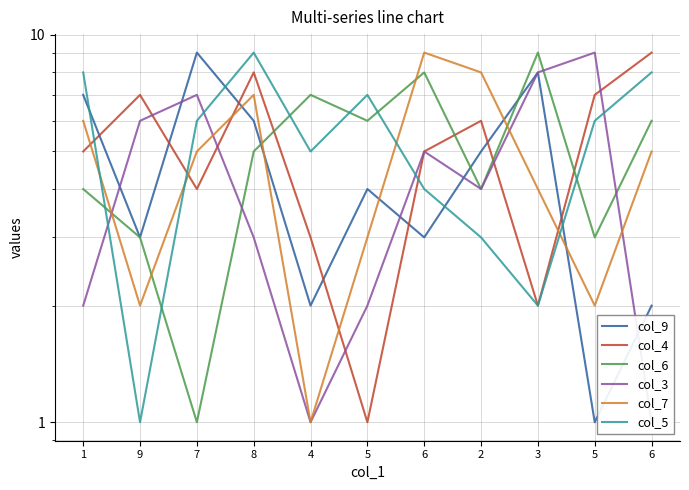

True or false: col_7 has a value of 2 at 7.

False